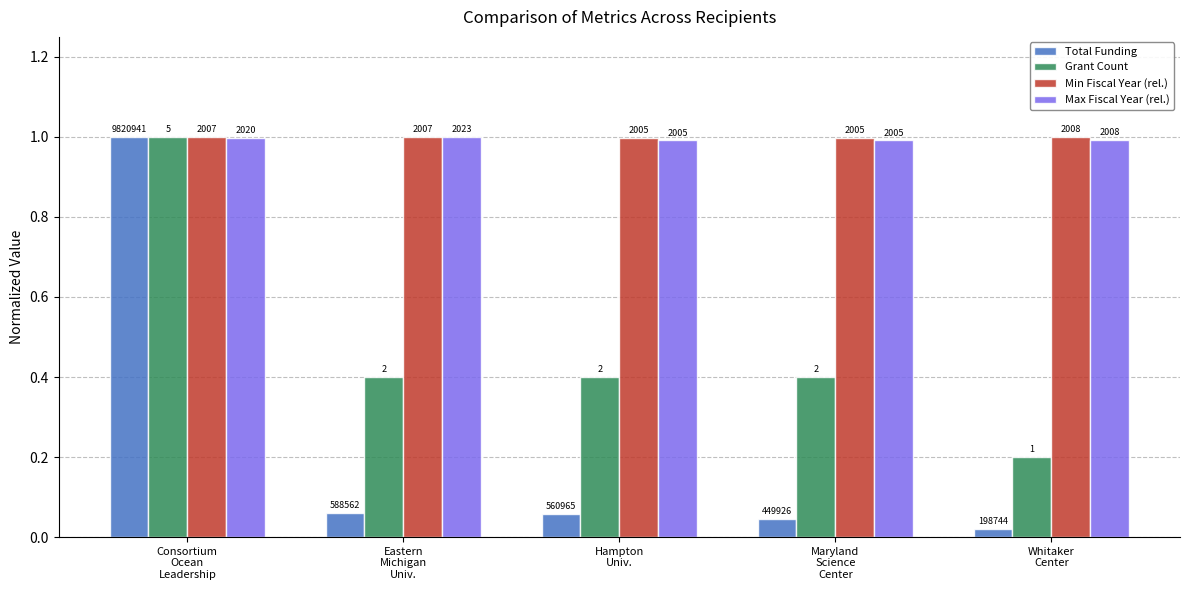

What is the label of the 2nd bar from the right?

Maryland
Science
Center